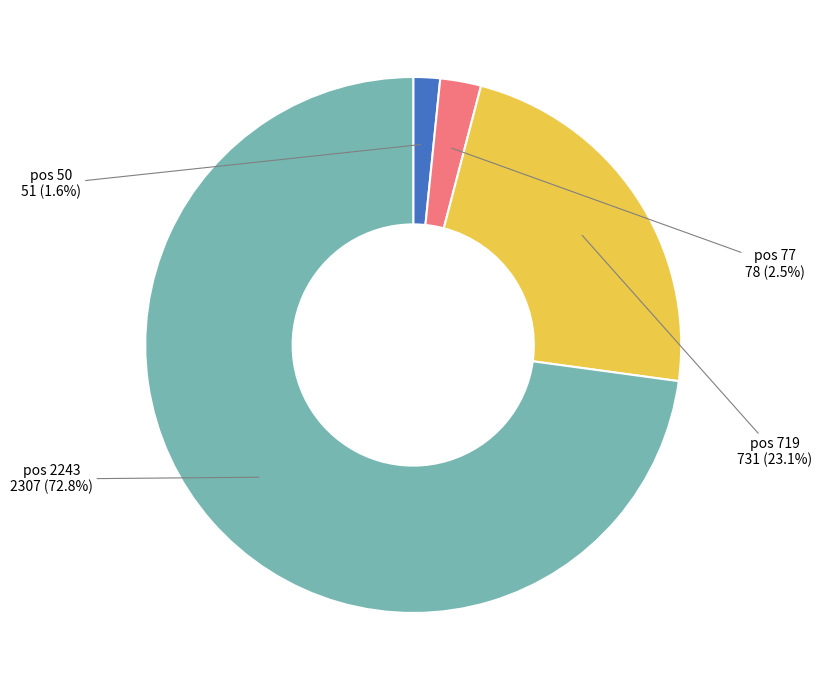

To the nearest percent, what is the difference between the largest and smallest slice percentages?

71%